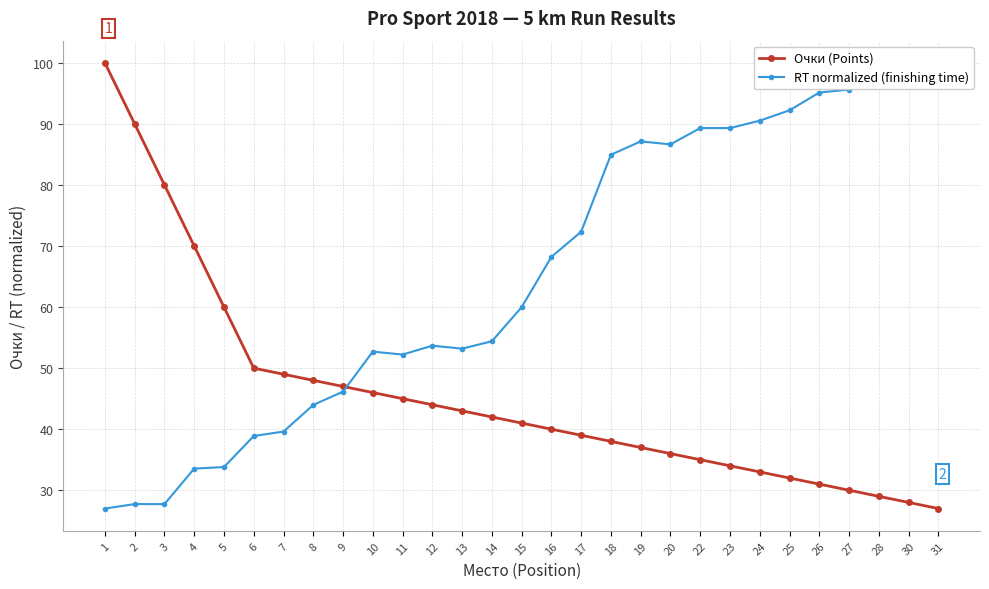

Where does the Очки (Points) series first go above 41?

1